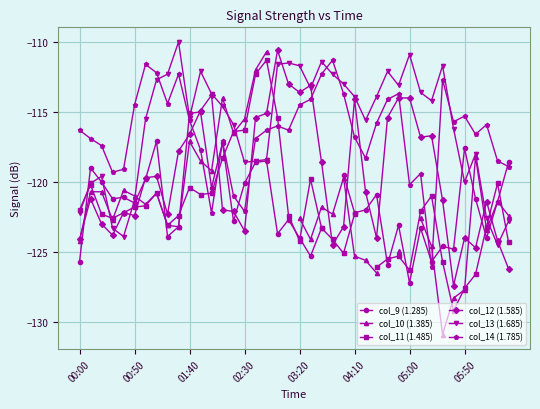

What is the difference between the col_12 (1.585) values at 2016/01/11 03:10 and 2016/01/11 01:50?

1.9